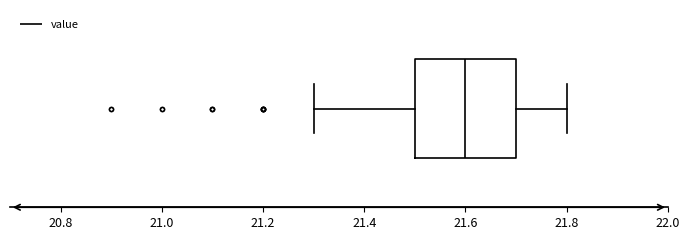

Read this box plot against the x-axis: the position of the median line, the range covered by the box, and the ends of both whiskers. The values are not printed on the chart, so give them approximately, as read against the axis.

median 21.6, box 21.5 to 21.7, whiskers 21.3 to 21.8